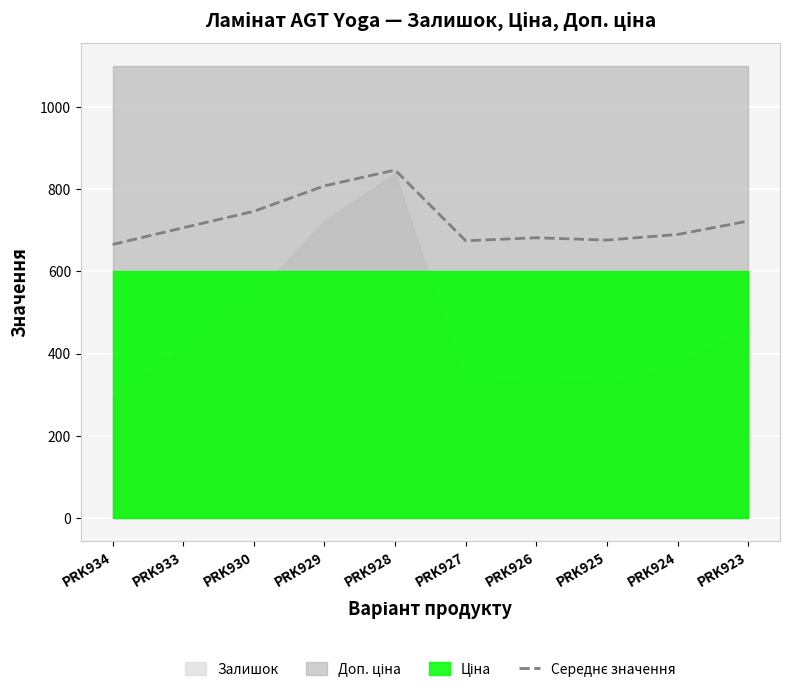

Reading left to right, list all the values displayed in this chart.

665.3	706.0	746.0	808.0	846.3	674.3	681.6	676.0	689.6	722.3